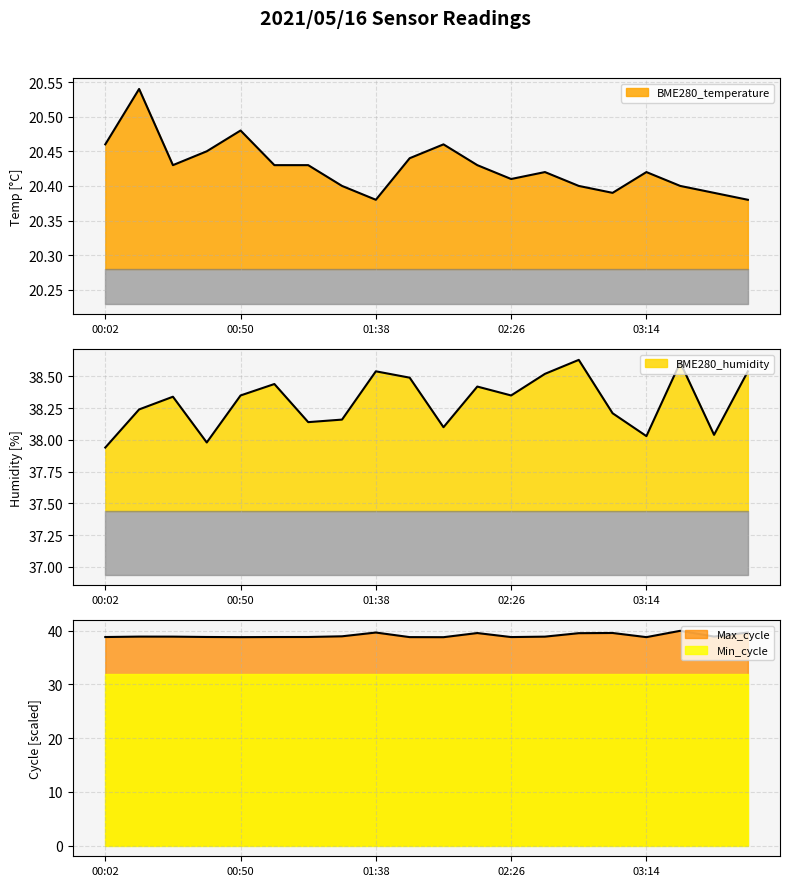

What position from the left is 01:38?

9